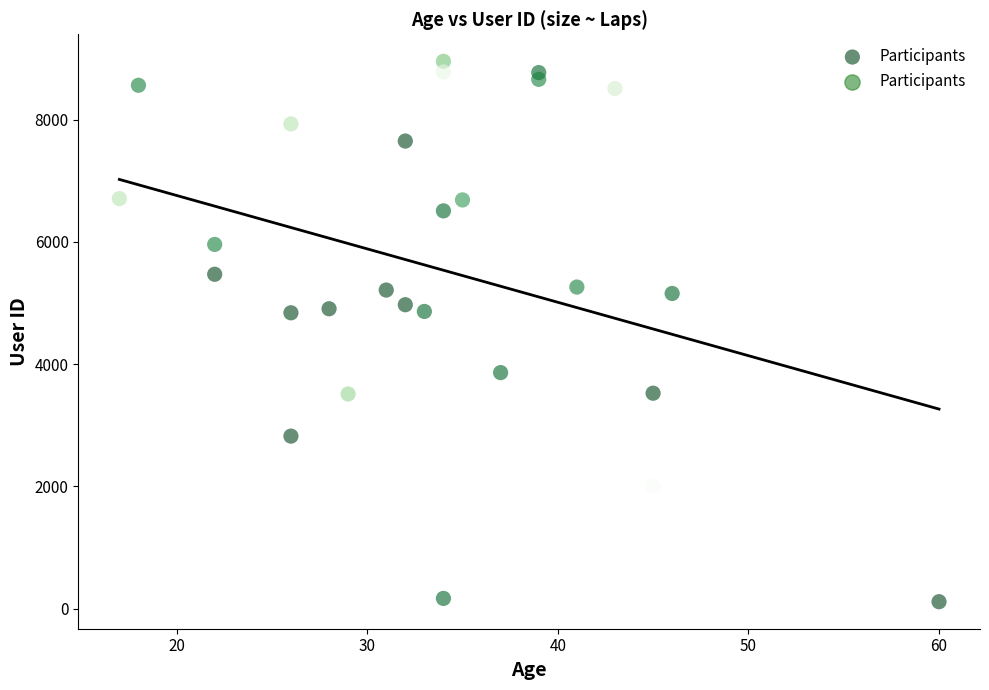

What is the range of X values (max minus min)?

43